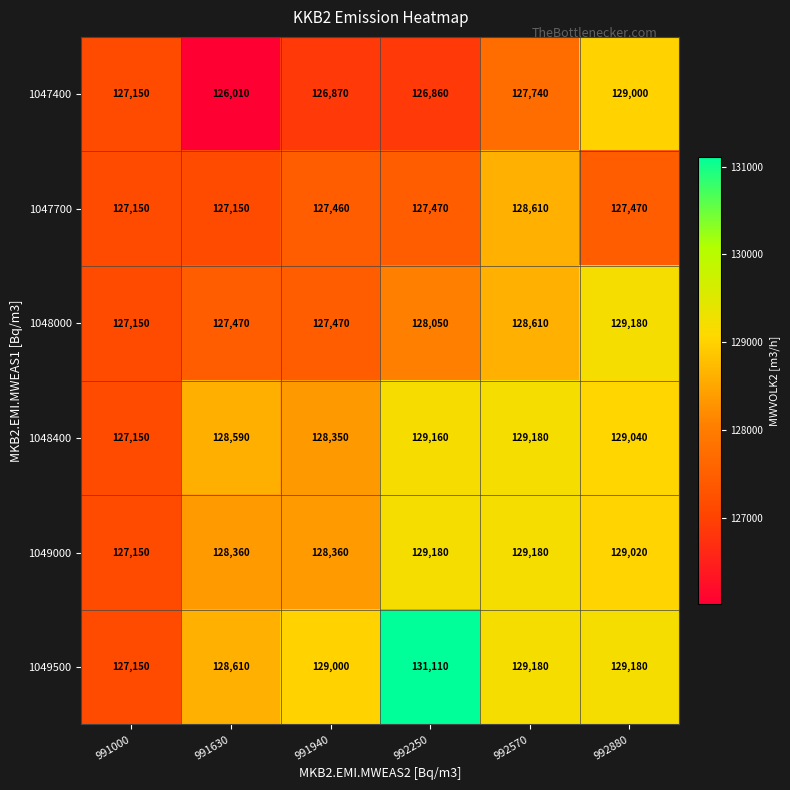

What value does the 1048000 series have at 992570, to the nearest 100?

128600